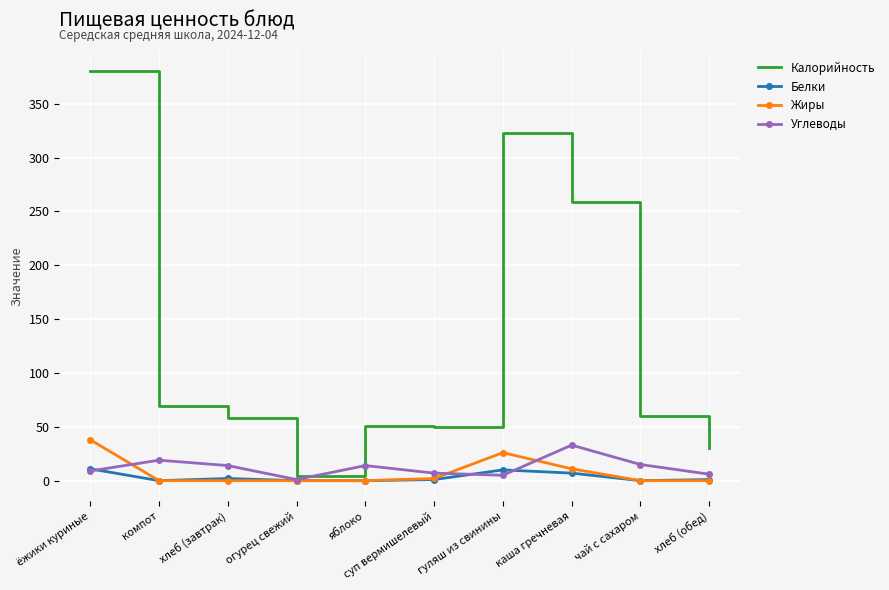

The Углеводы series shows 1 at огурец свежий. True or false?

True